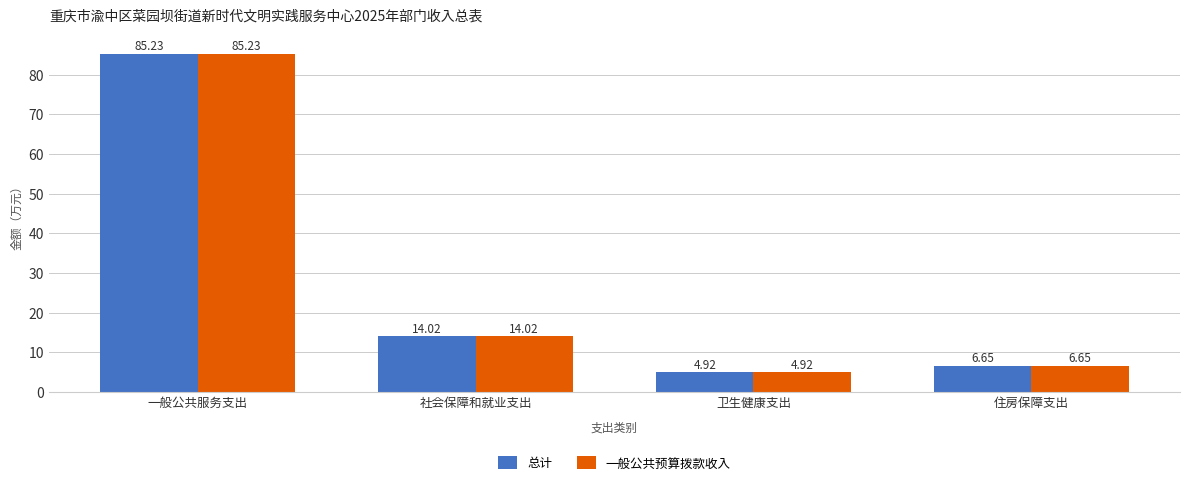

The 一般公共预算拨款收入 series shows 14.0 at 社会保障和就业支出. True or false?

True